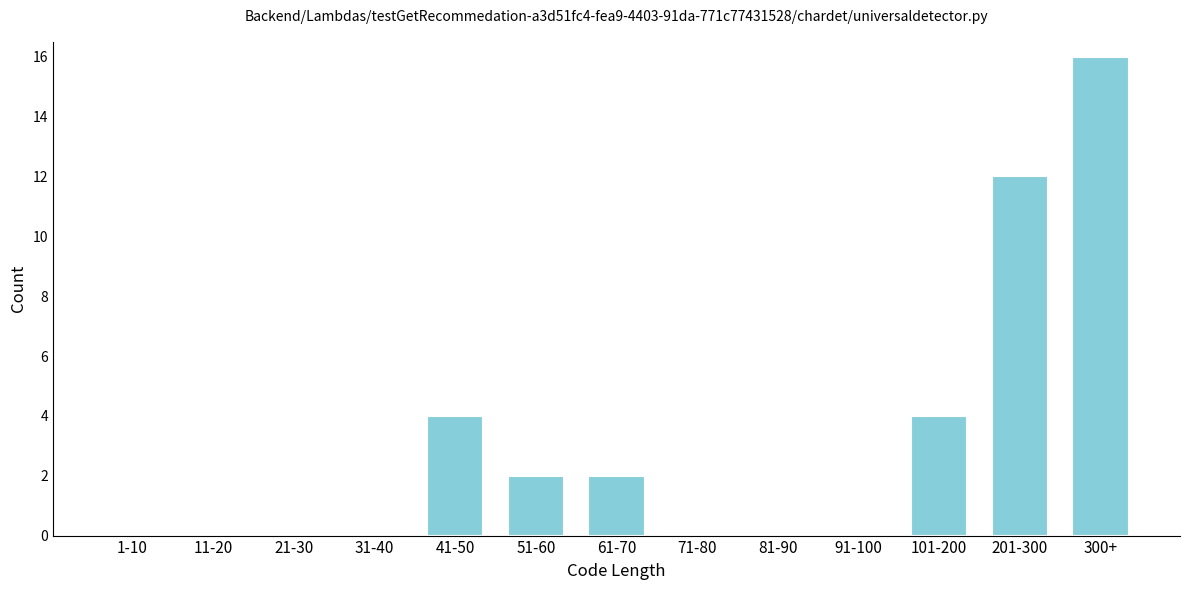

Reading left to right, transcribe all the data shown in this chart.

1-10=0	11-20=0	21-30=0	31-40=0	41-50=4	51-60=2	61-70=2	71-80=0	81-90=0	91-100=0	101-200=4	201-300=12	300+=16